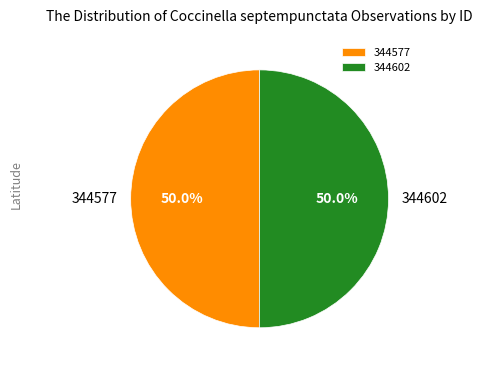

Is the sum of 344577 and 344602 greater than half?

Yes